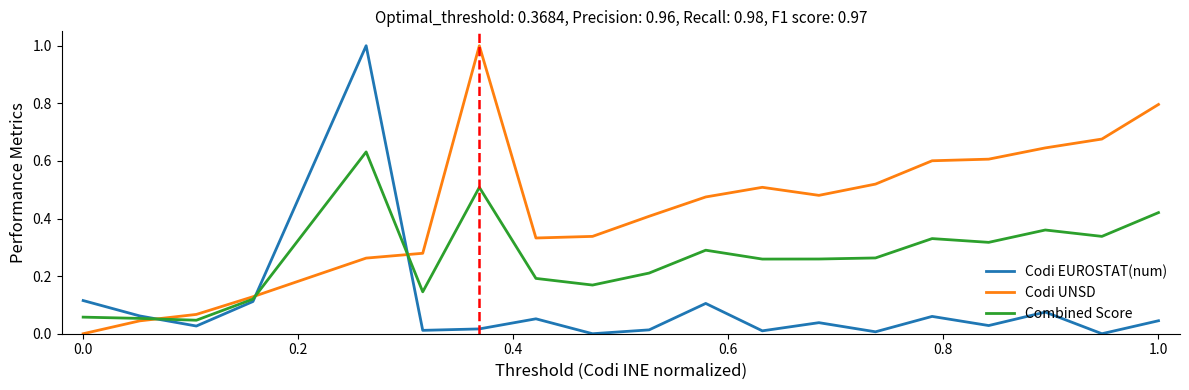

Which series ends up on top after the final intersection of Codi UNSD and Codi EUROSTAT(num)?

Codi UNSD